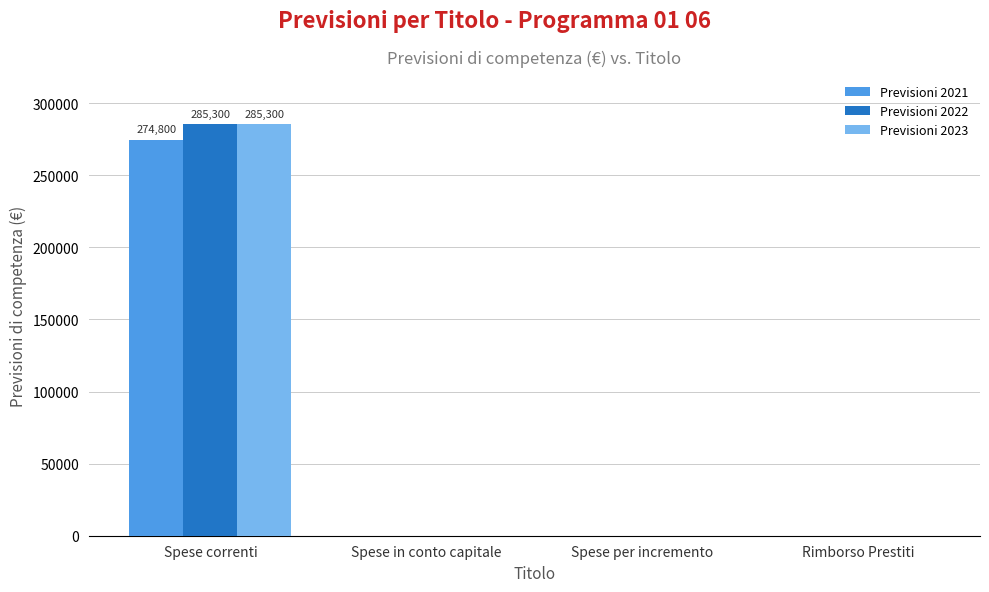

How many groups of bars are there?

4